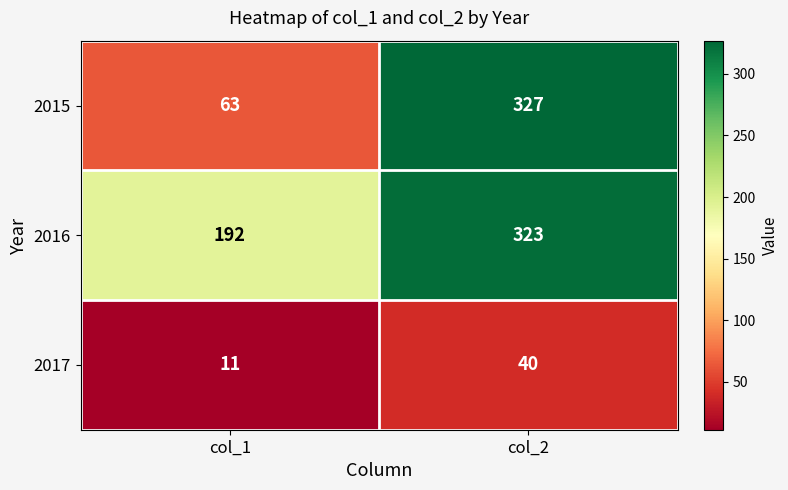

Reading left to right, extract all data points from this chart.

2015: col_1=63	col_2=327
2016: col_1=192	col_2=323
2017: col_1=11	col_2=40